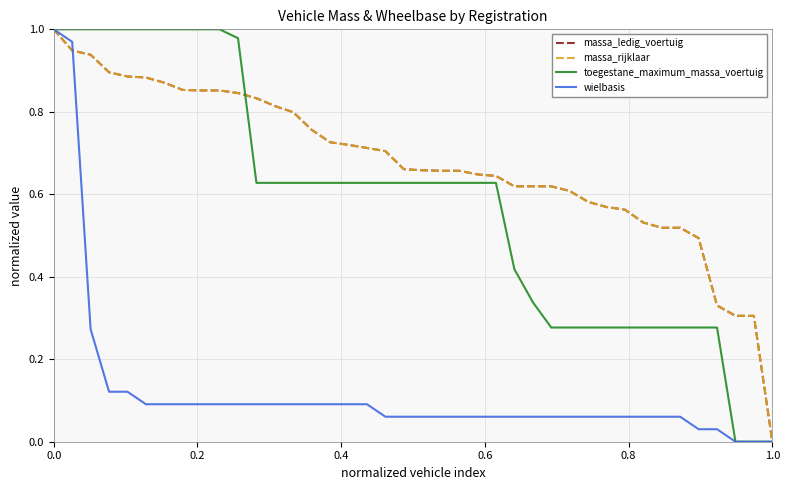

Does the chart display data point markers on the line(s)?

No